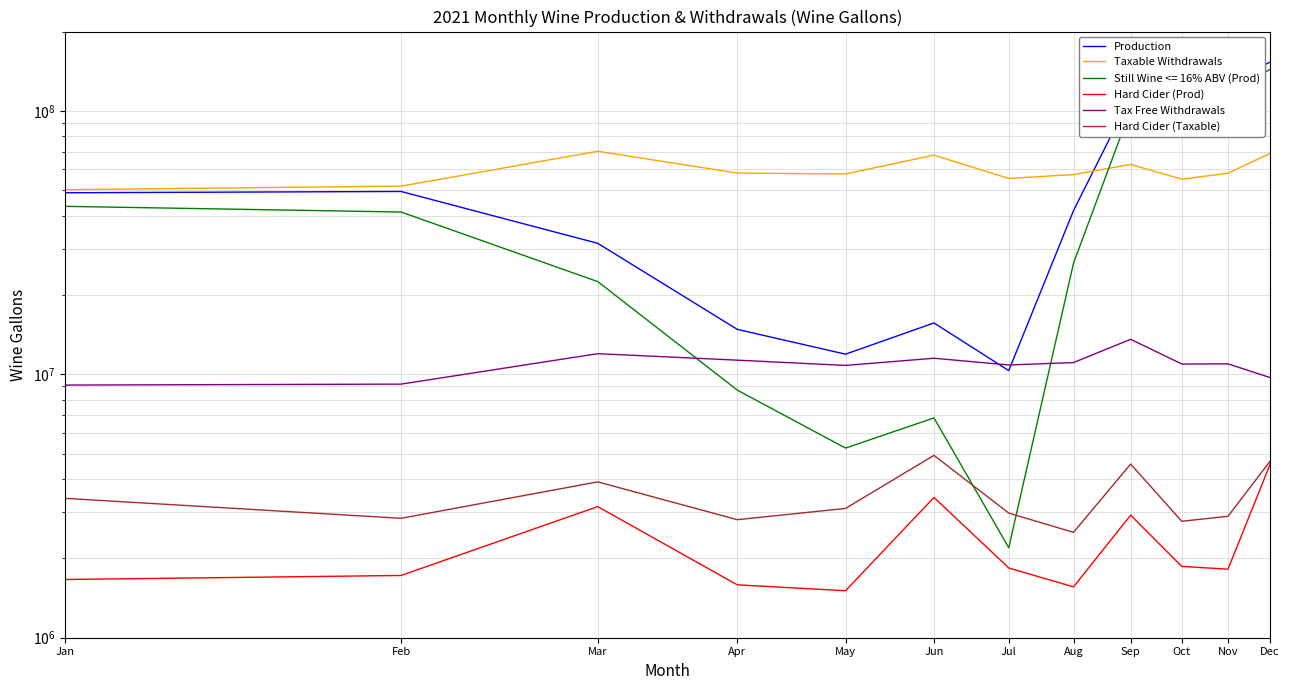

What is the difference between the Tax Free Withdrawals values at Oct and May?

134609